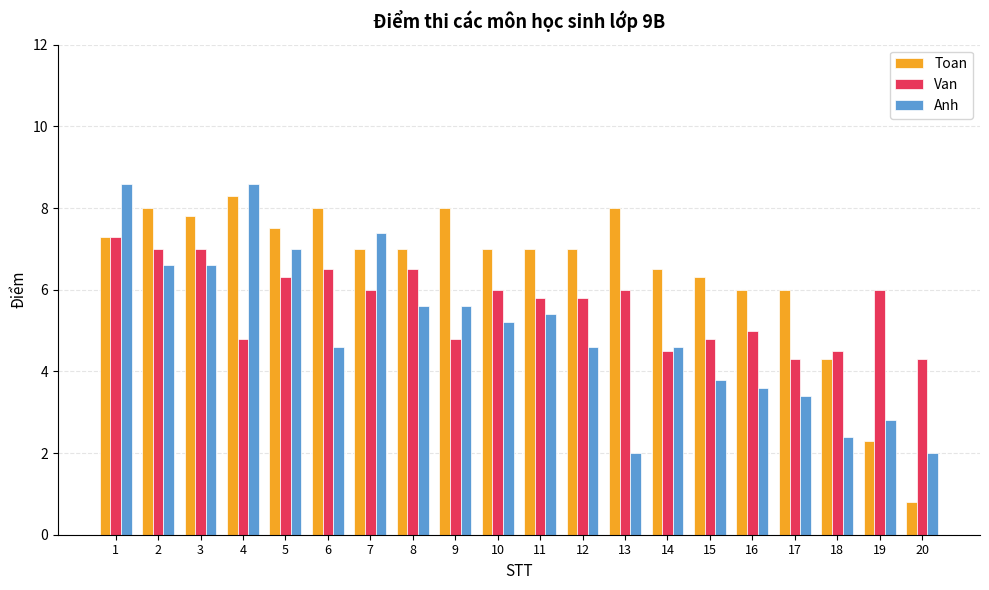

At which category is the sum across all series the highest?

1